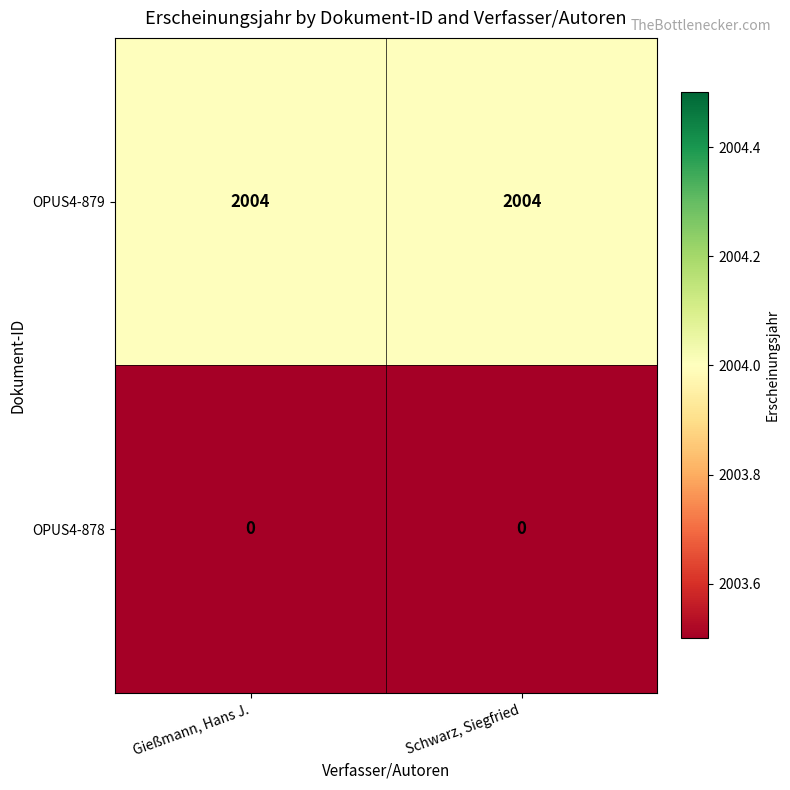

Reading left to right, extract all data points from this chart.

OPUS4-879: 2004	2004
OPUS4-878: 0	0